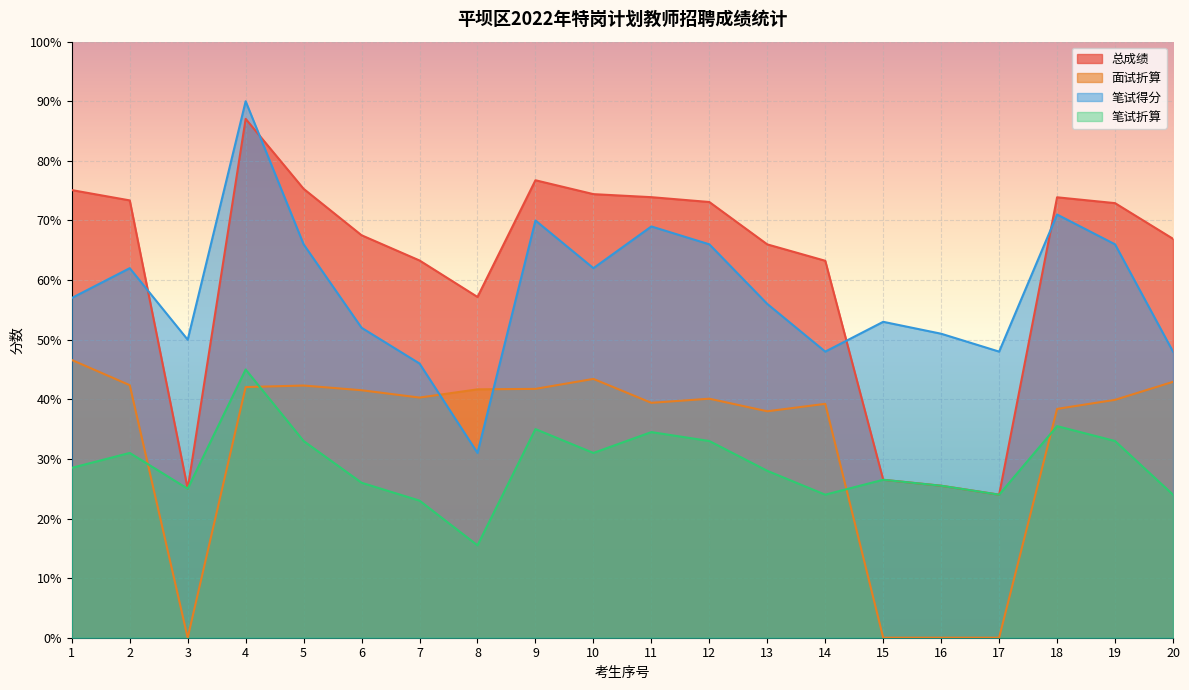

Does the chart display data point markers on the line(s)?

No